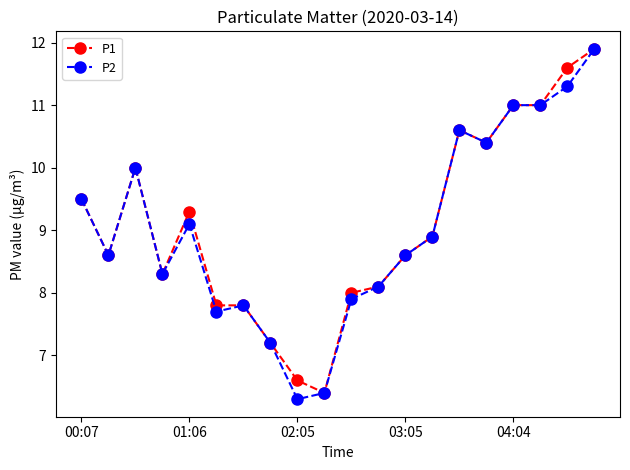

What is the greatest value displayed?

11.9